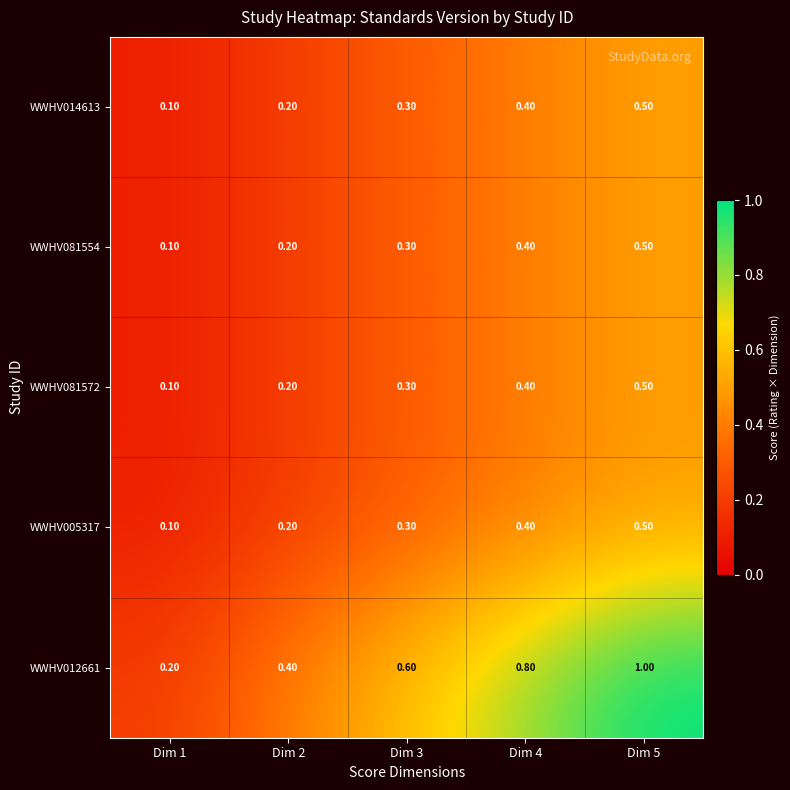

What is the difference between the maximum and minimum values in the WWHV081572 series?

0.4